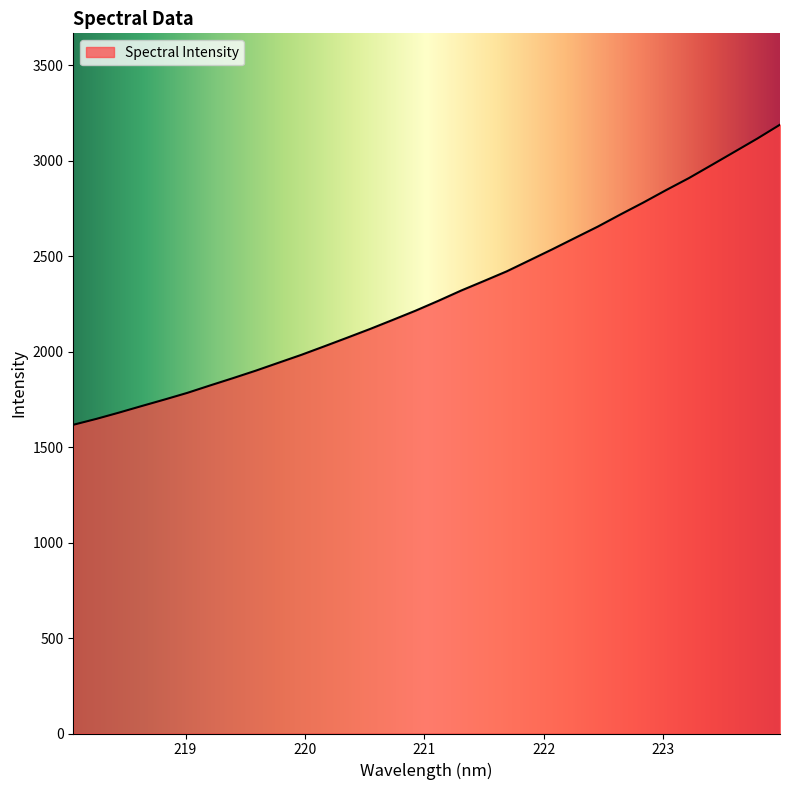

What is the average value?

2297.0